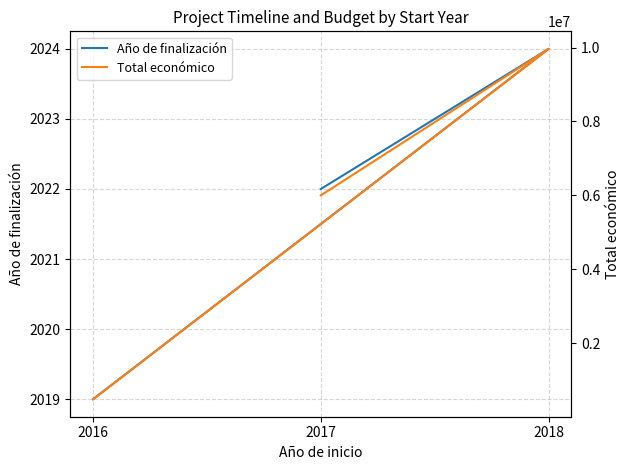

Reading left to right, what are all the values shown in this chart?

Año de finalización: 2017=2022	2018=2024	2016=2019
Total económico: 2017=6000000	2018=9963866	2016=486000